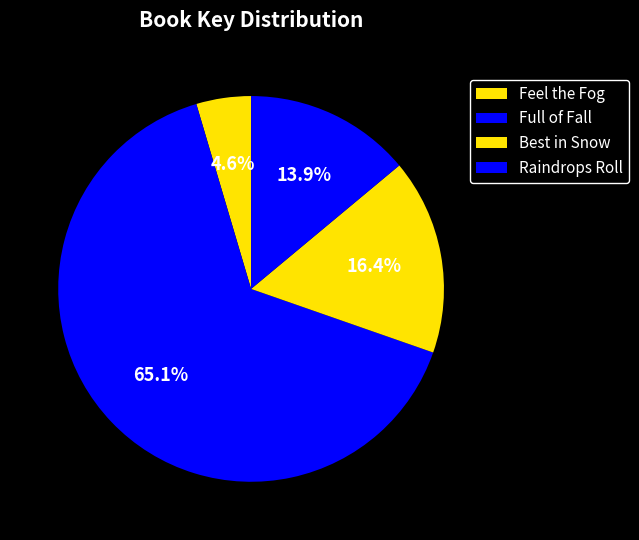

How many segments does this pie chart have?

4